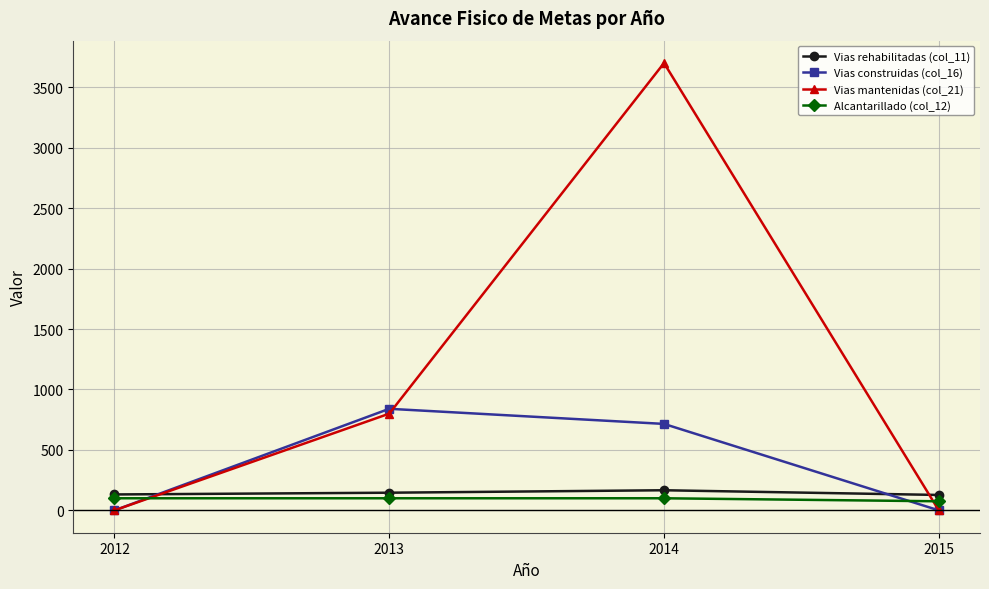

True or false: Alcantarillado (col_12) has more than 2 interior local peaks.

False